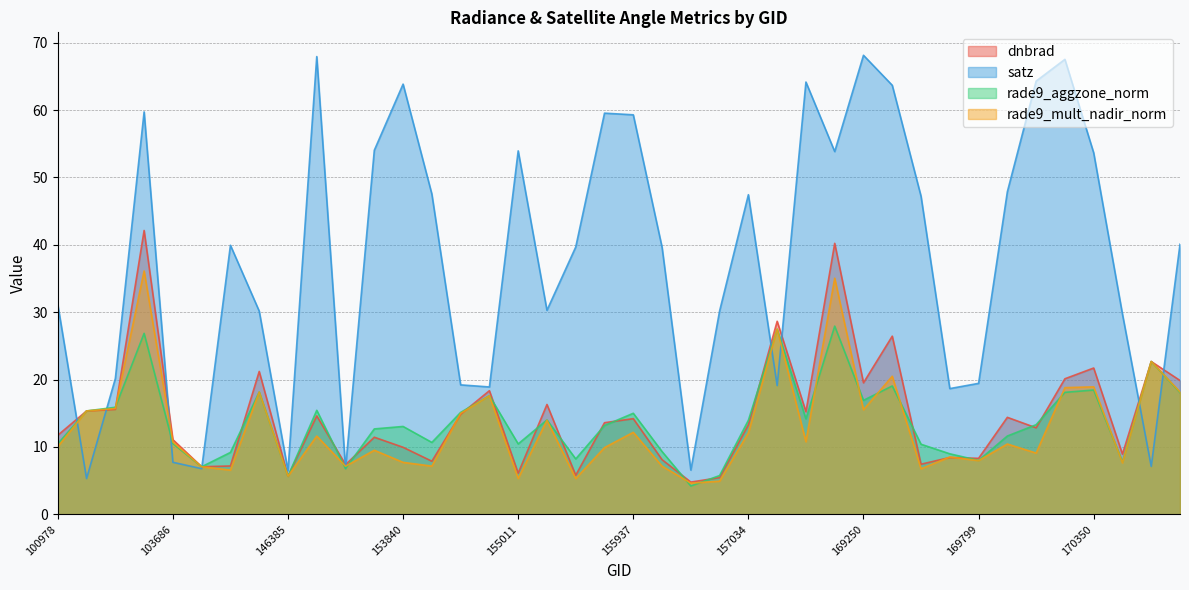

Which category has the lowest value across all series?

156294